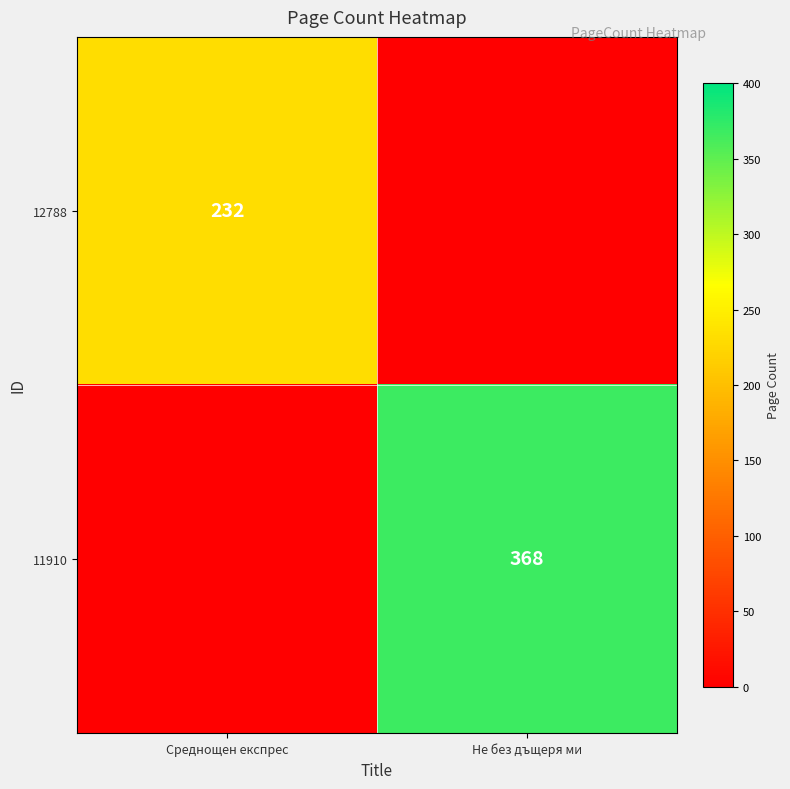

True or false: 11910 has a value of 661 at Не без дъщеря ми.

False